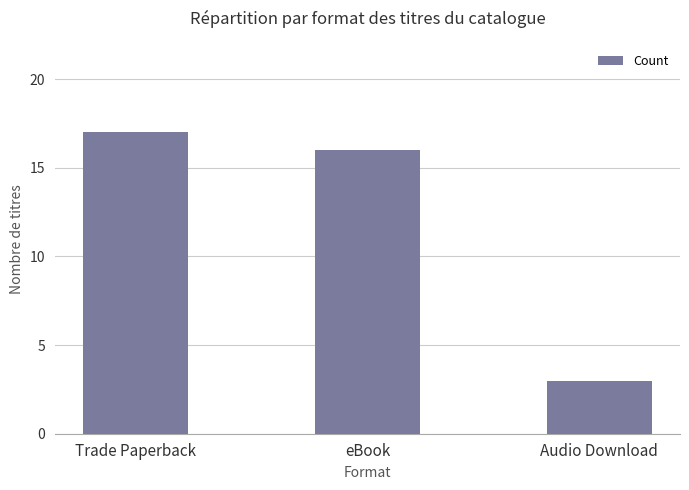

Between Trade Paperback and Audio Download, which is larger?

Trade Paperback